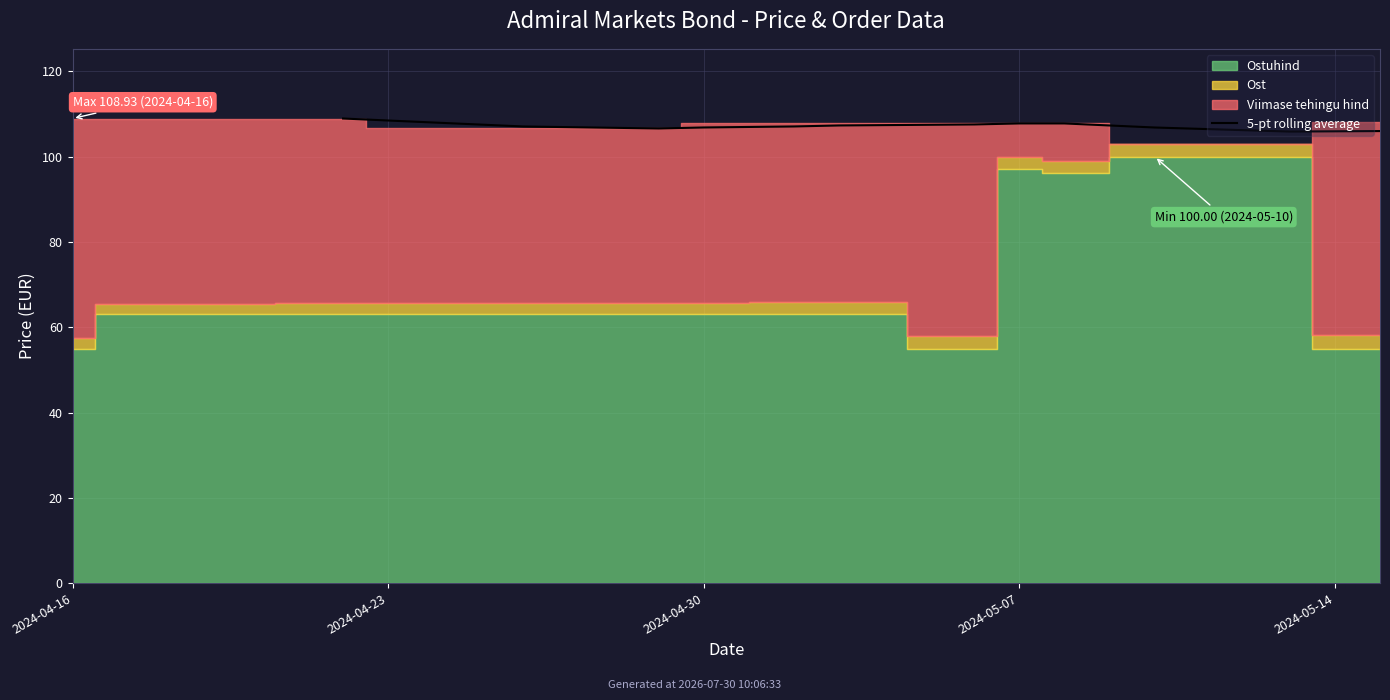

Which label corresponds to the largest value in the chart?

2024-04-16